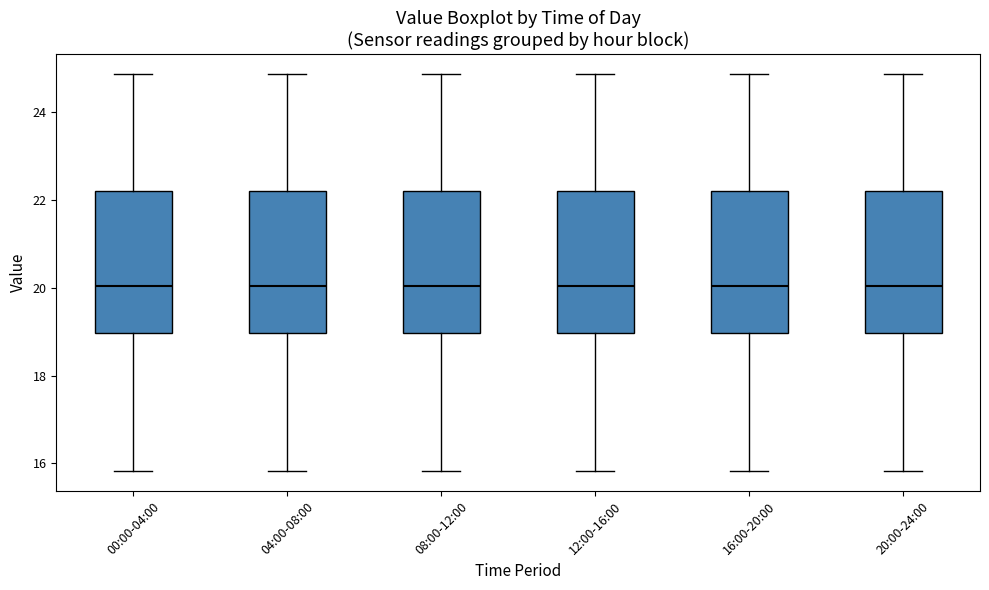

Reading left to right, read every box against the y-axis: the position of its median line, the range the box covers, and the ends of its whiskers. The values are not printed on the chart, so give them approximately, as read against the axis.

00:00-04:00: median 20.0, box 19.0 to 22.2, whiskers 15.8 to 24.8
04:00-08:00: median 20.0, box 19.0 to 22.2, whiskers 15.8 to 24.8
08:00-12:00: median 20.0, box 19.0 to 22.2, whiskers 15.8 to 24.8
12:00-16:00: median 20.0, box 19.0 to 22.2, whiskers 15.8 to 24.8
16:00-20:00: median 20.0, box 19.0 to 22.2, whiskers 15.8 to 24.8
20:00-24:00: median 20.0, box 19.0 to 22.2, whiskers 15.8 to 24.8